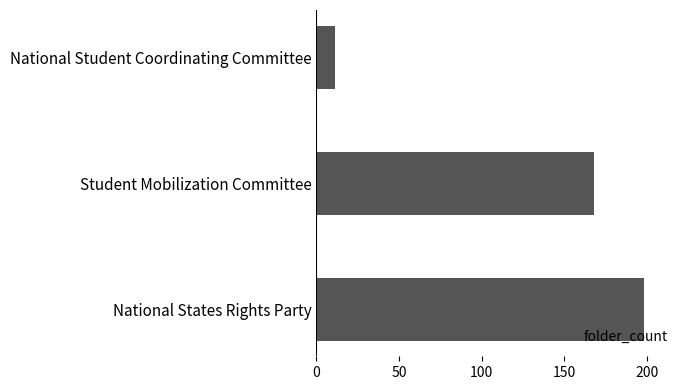

List the labels in order of value, largest first.

National States Rights Party, Student Mobilization Committee, National Student Coordinating Committee